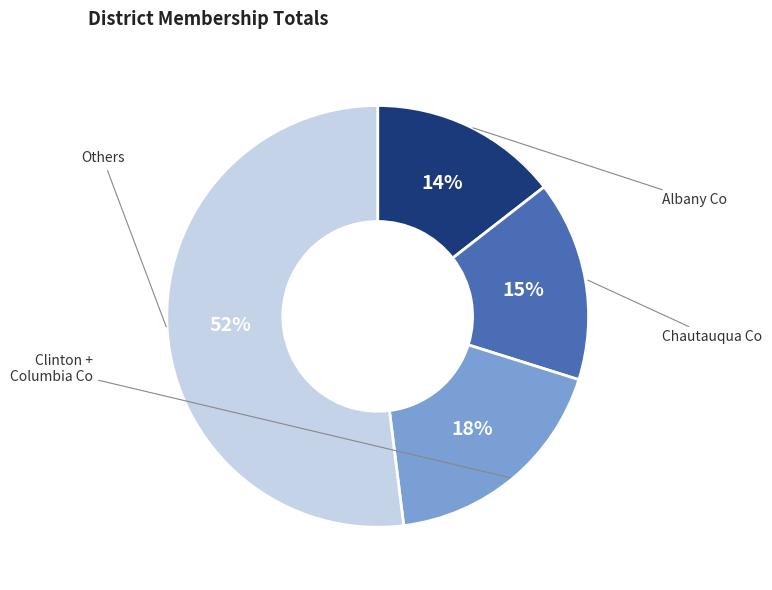

Does any single category account for the majority?

Yes